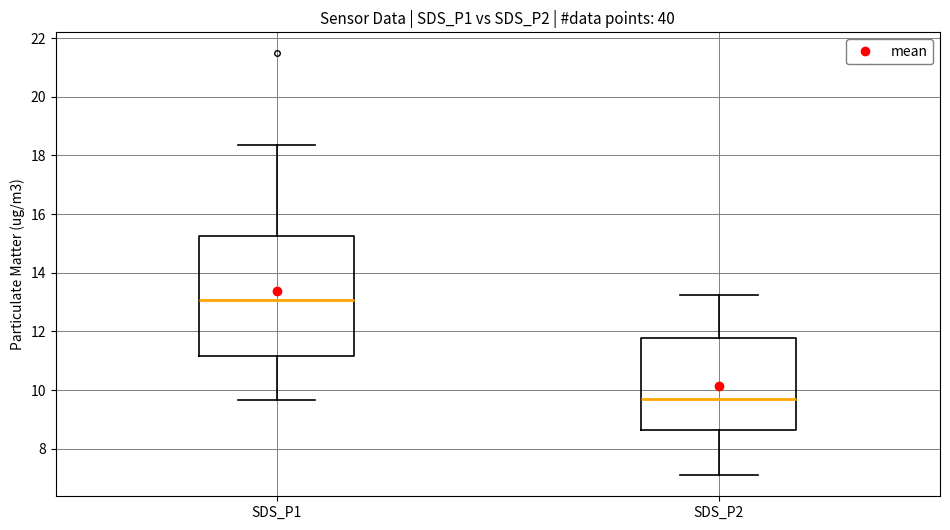

Reading left to right, read every box against the y-axis: the position of its median line, the range the box covers, and the ends of its whiskers. The values are not printed on the chart, so give them approximately, as read against the axis.

SDS_P1: median 13.0, box 11.2 to 15.2, whiskers 9.6 to 18.4
SDS_P2: median 9.8, box 8.6 to 11.8, whiskers 7.2 to 13.2